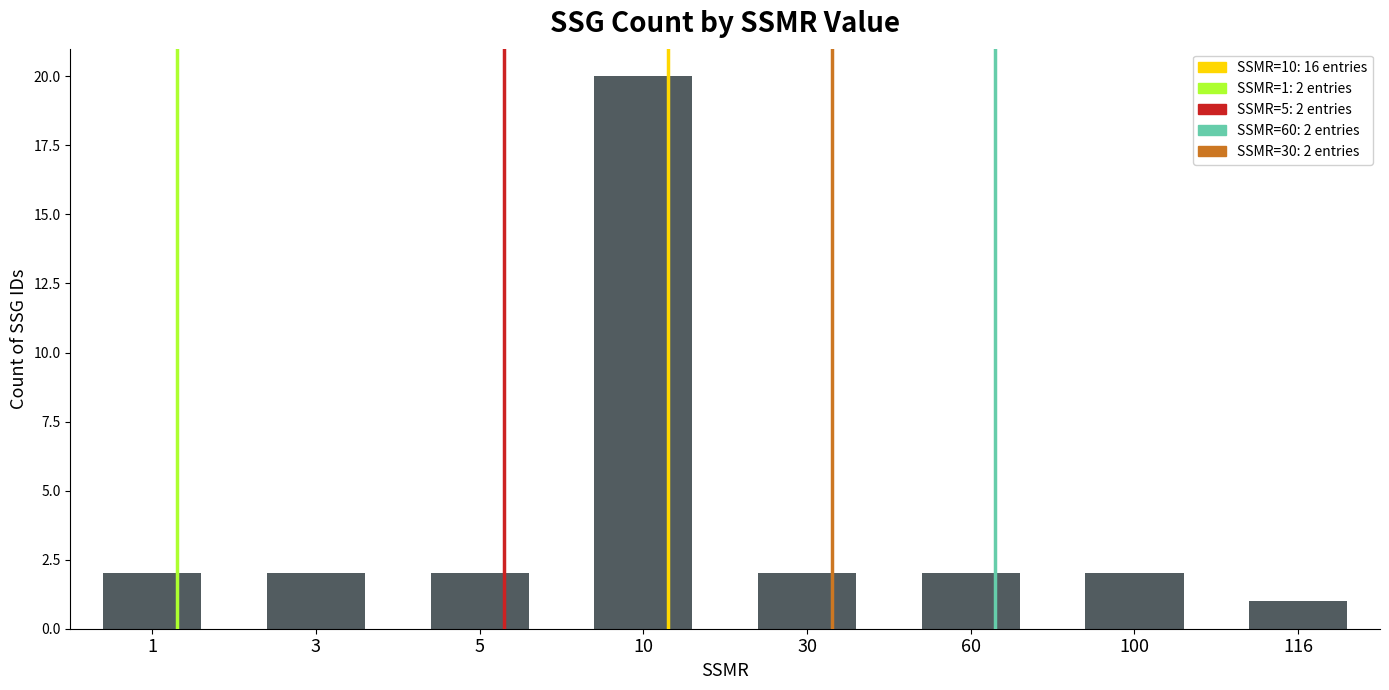

What is the average value?

4